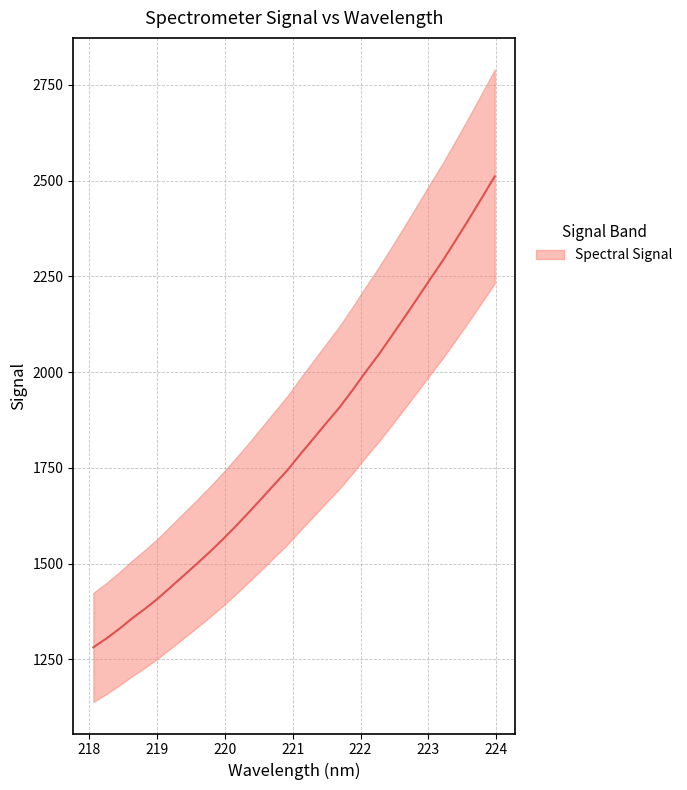

How many lines are shown in the chart?

1